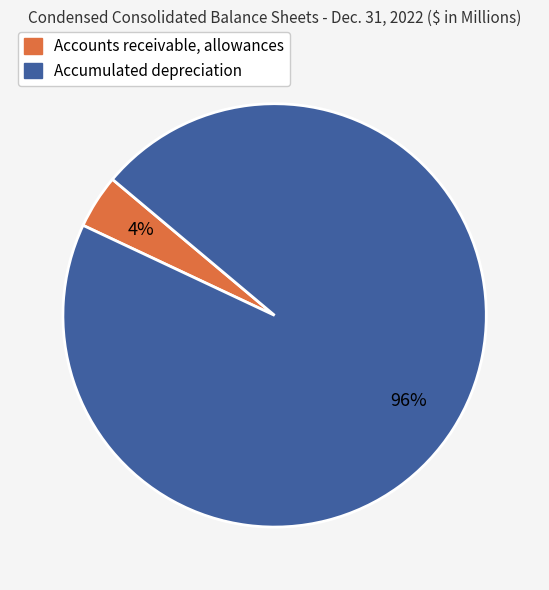

To the nearest percent, what is the average slice percentage?

50%